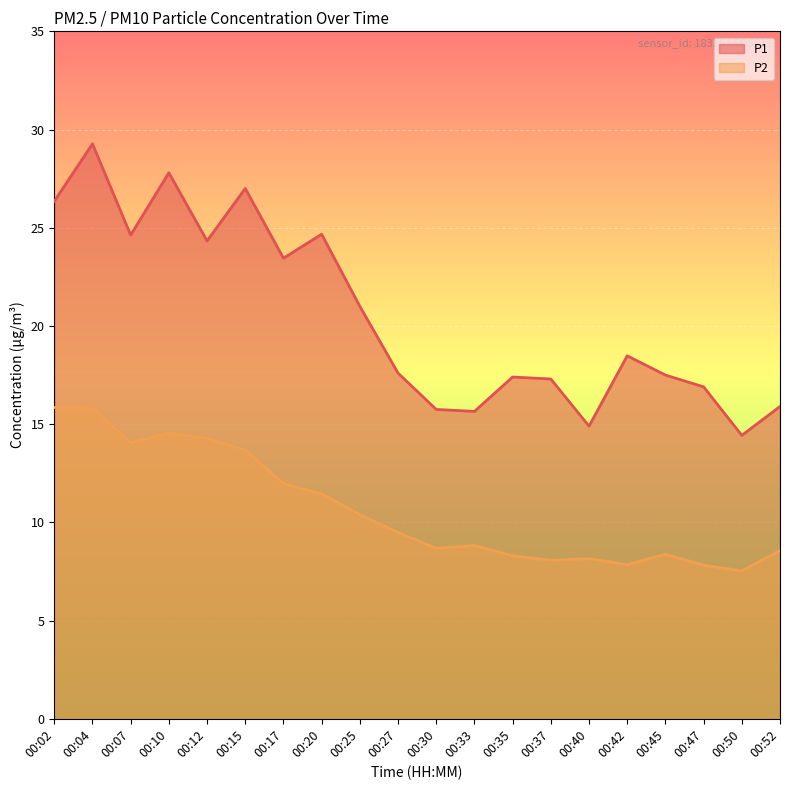

True or false: P2 and P1 intersect in this chart.

False